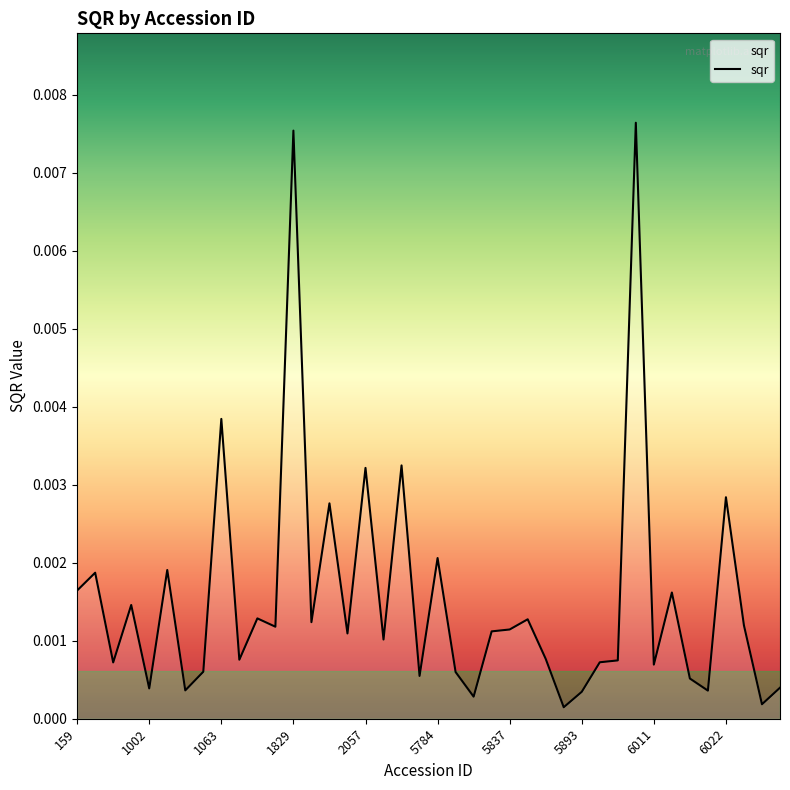

How many lines are shown in the chart?

1